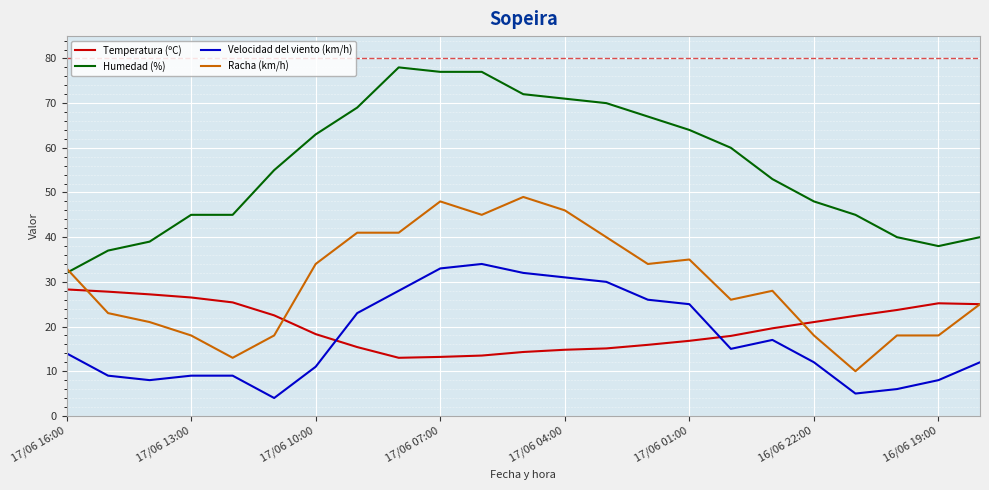

What is the minimum value for Temperatura (ºC)?

13.0